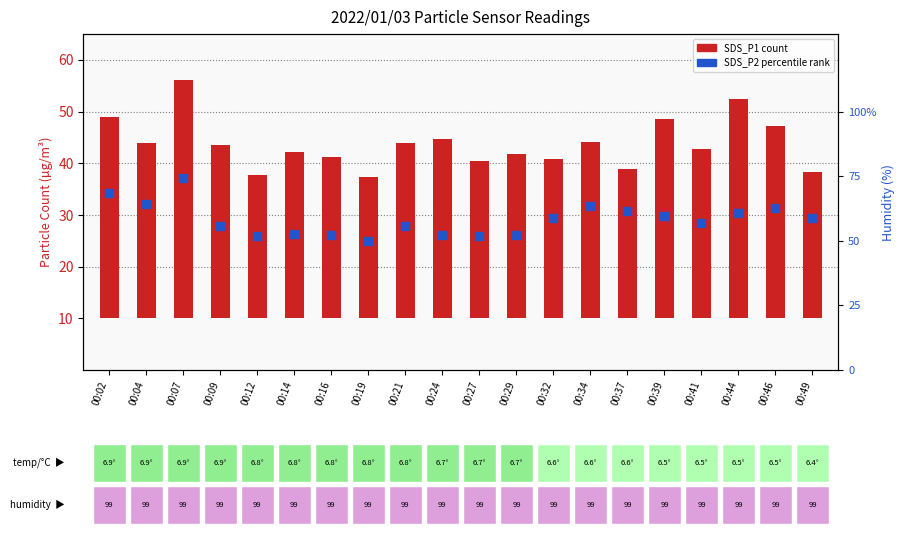

Which series contains the highest Y value?

SDS_P1 (count)